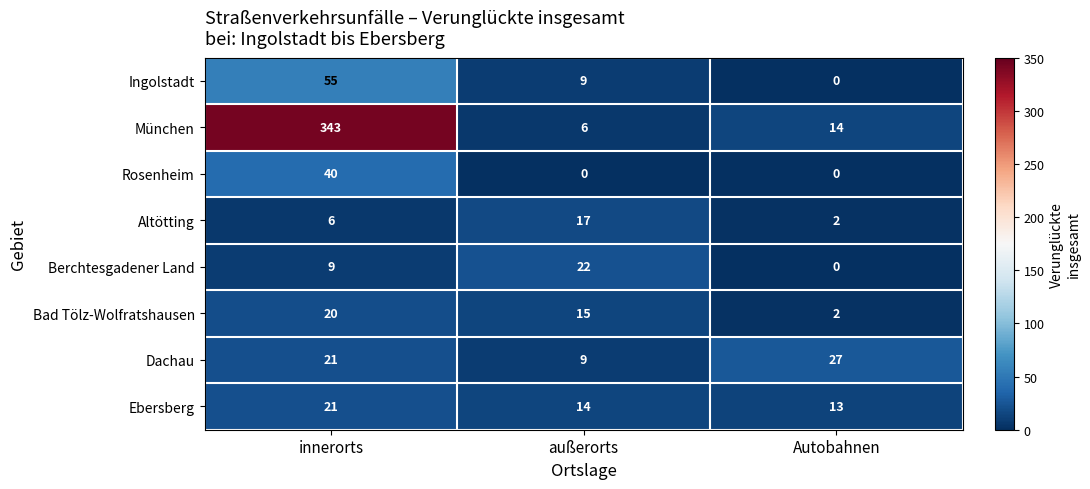

True or false: Ebersberg has a value of 19 at außerorts.

False